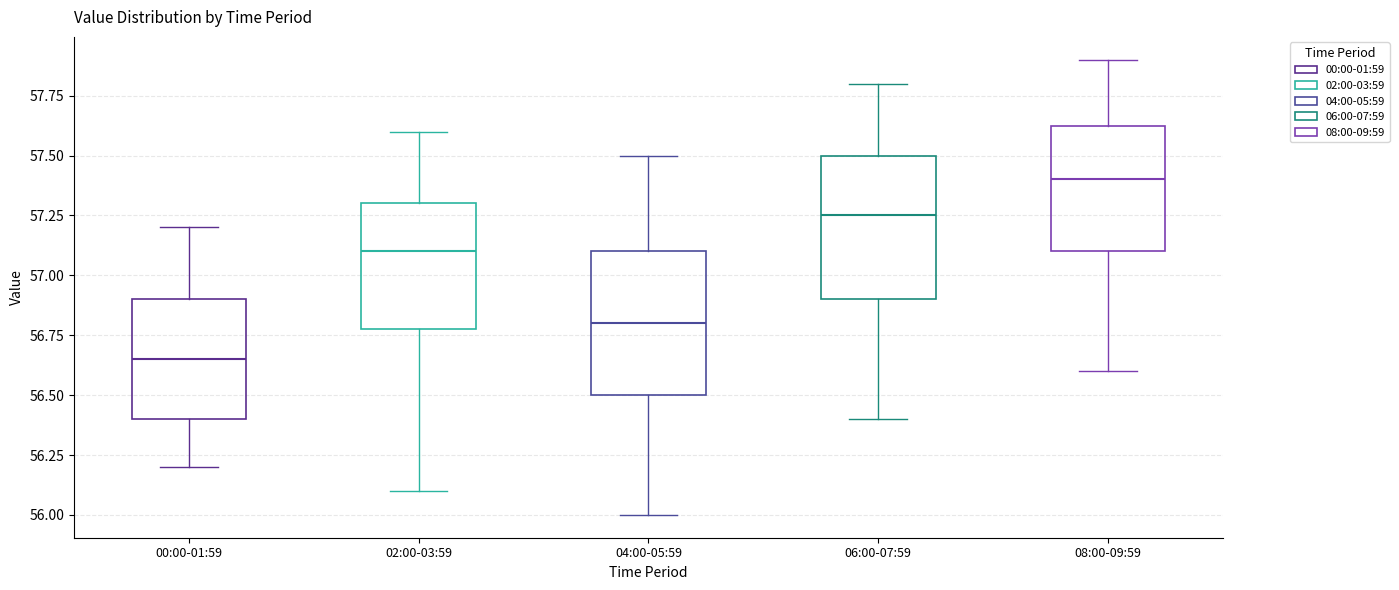

Reading left to right, read every box against the y-axis: the position of its median line, the range the box covers, and the ends of its whiskers. The values are not printed on the chart, so give them approximately, as read against the axis.

00:00-01:59: median 56.65, box 56.40 to 56.90, whiskers 56.20 to 57.20
02:00-03:59: median 57.10, box 56.80 to 57.30, whiskers 56.10 to 57.60
04:00-05:59: median 56.80, box 56.50 to 57.10, whiskers 56.00 to 57.50
06:00-07:59: median 57.25, box 56.90 to 57.50, whiskers 56.40 to 57.80
08:00-09:59: median 57.40, box 57.10 to 57.65, whiskers 56.60 to 57.90